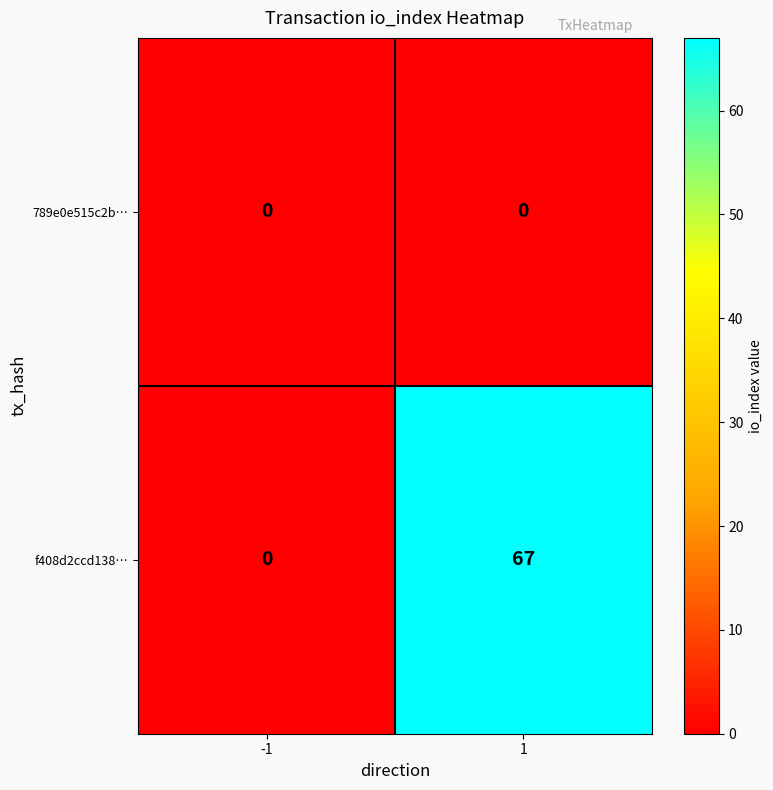

How many data points does each series have?

2